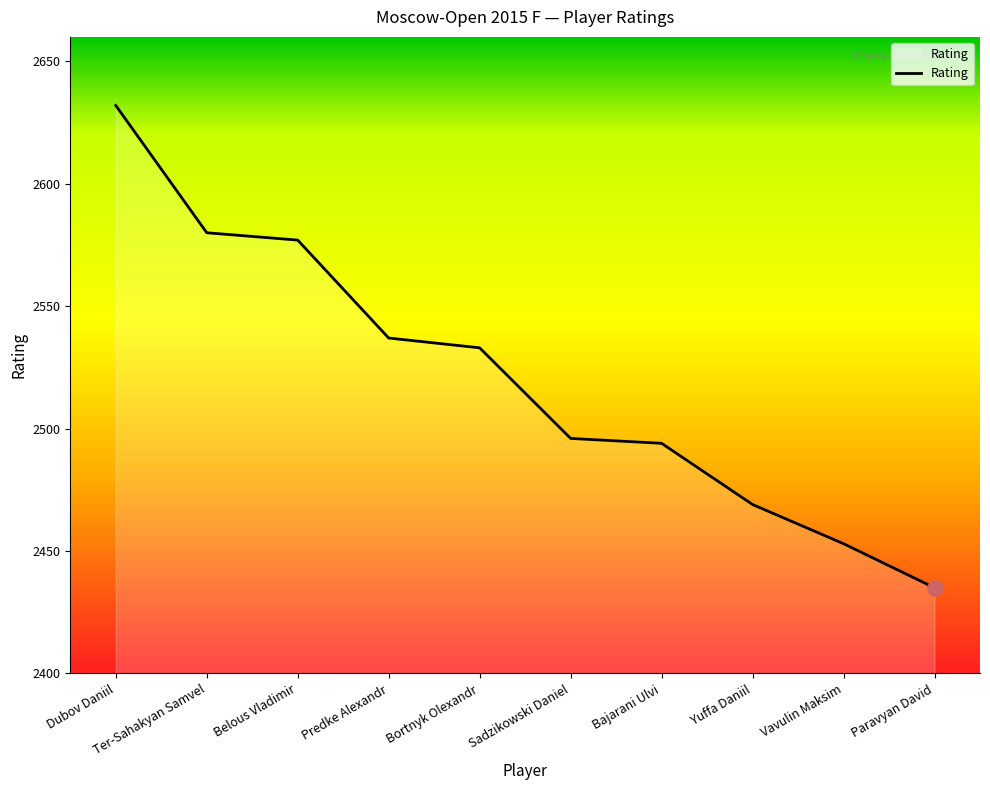

What is the change in value from Vavulin Maksim to Paravyan David?

-18